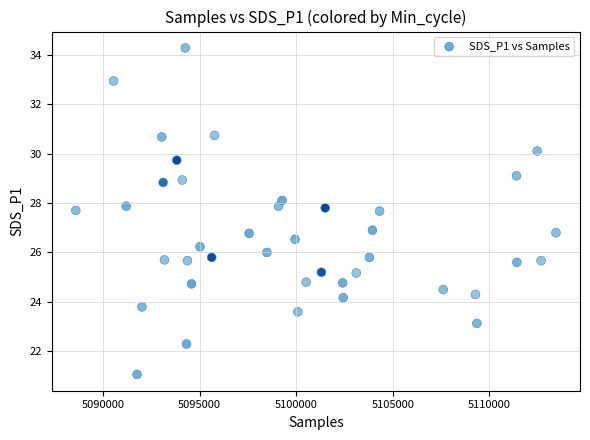

What is the range of Y values (max minus min)?

13.2